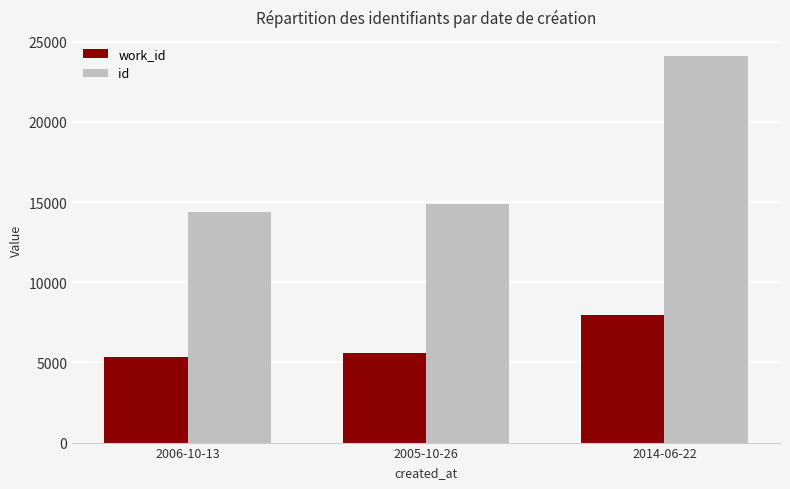

Does the chart contain stacked bars?

No